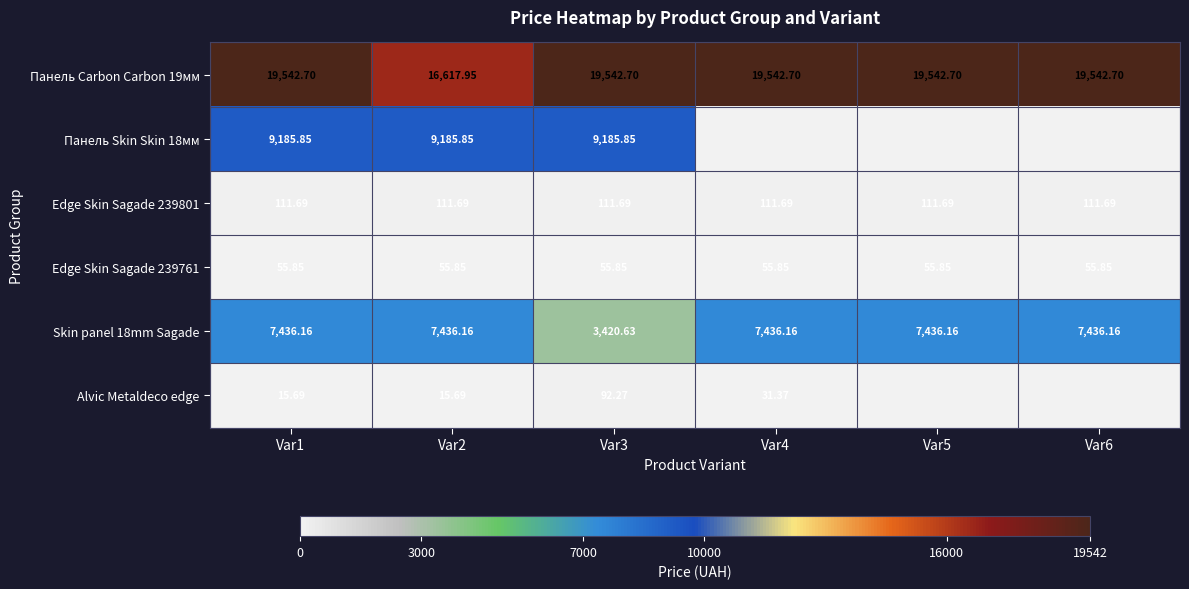

What is the sum of all Skin panel 18mm Sagade values?

40601.4